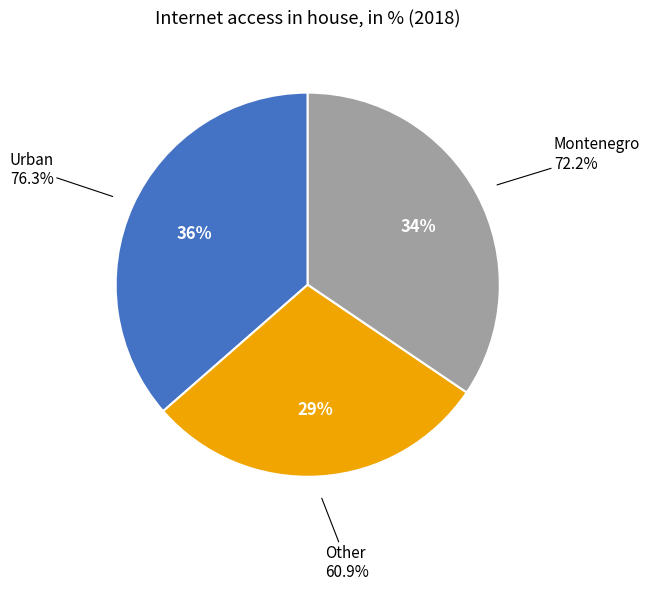

Combined, what portion of the pie is Other and Montenegro?

63.6%